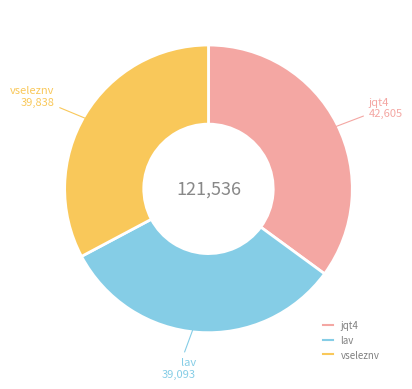

Combined, do lav and vseleznv account for over 50%?

Yes